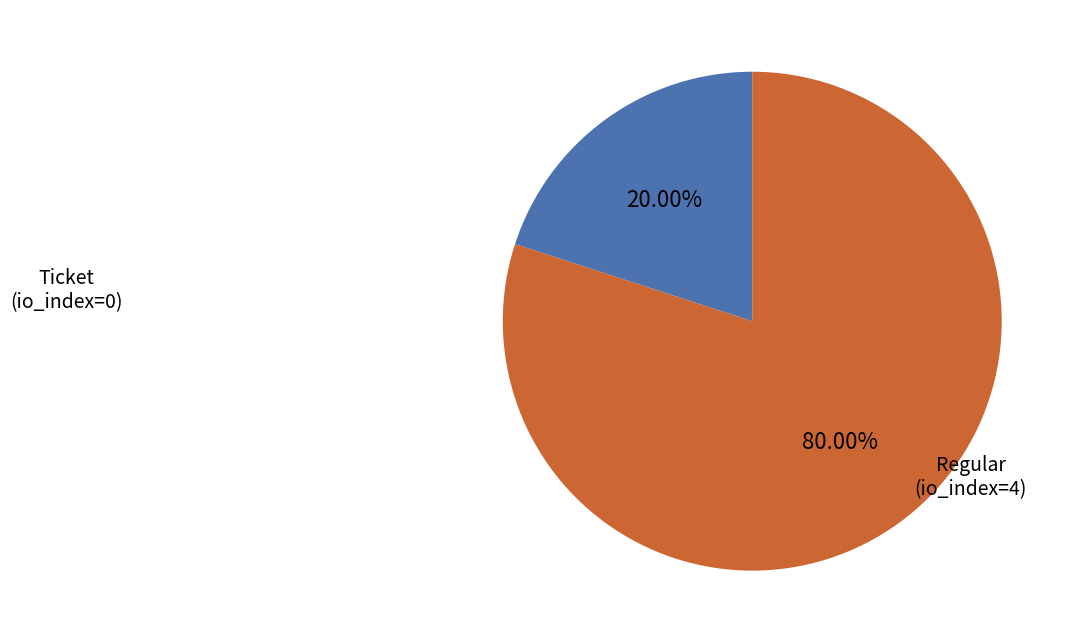

How many slices are in this pie chart?

2